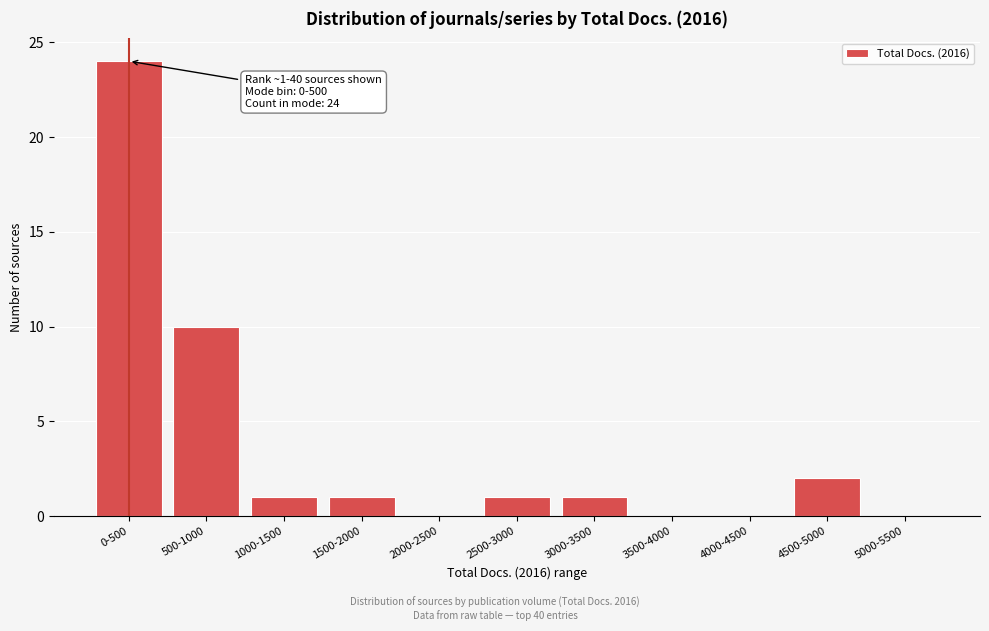

Reading left to right, transcribe all the data shown in this chart.

0-500=24	500-1000=10	1000-1500=1	1500-2000=1	2000-2500=0	2500-3000=1	3000-3500=1	3500-4000=0	4000-4500=0	4500-5000=2	5000-5500=0